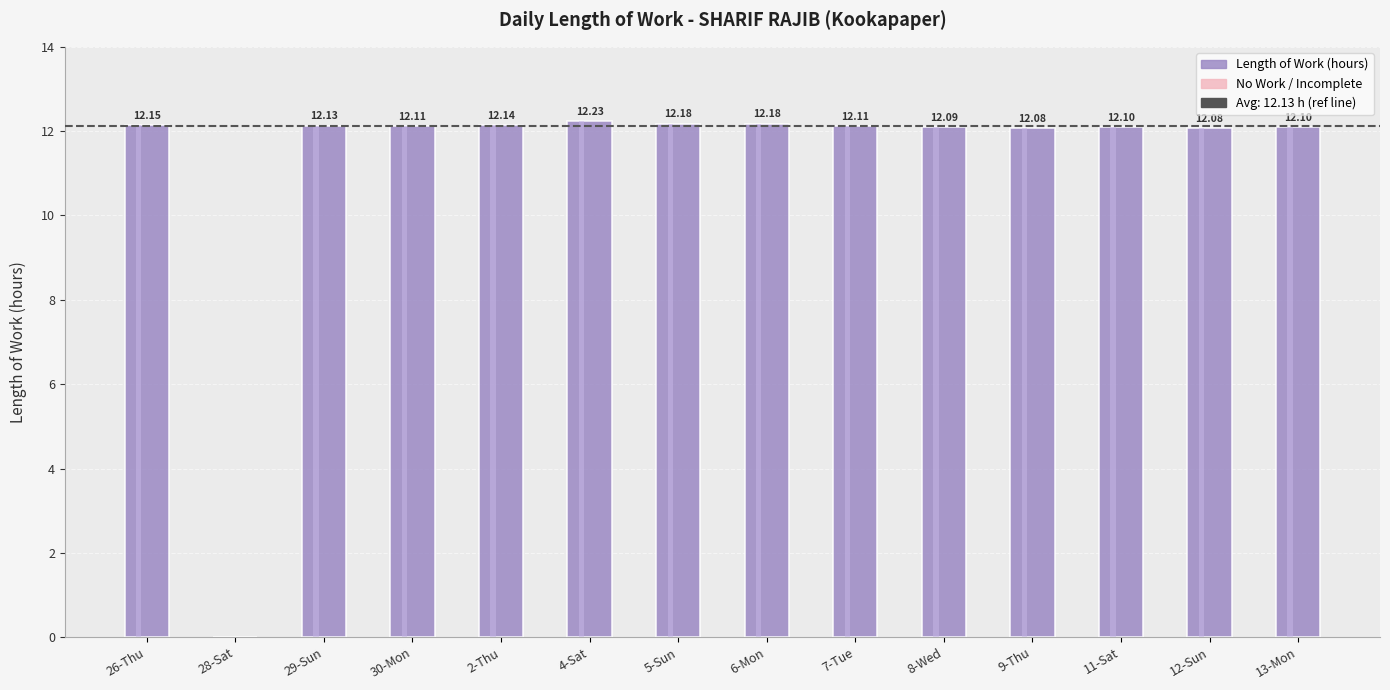

What position from the right is 13-Mon?

1